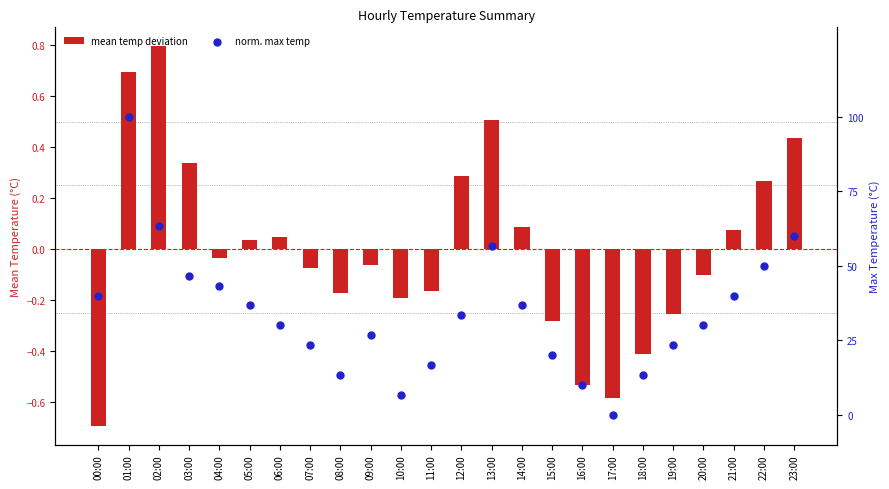

At which category is the sum across all series the highest?

01:00